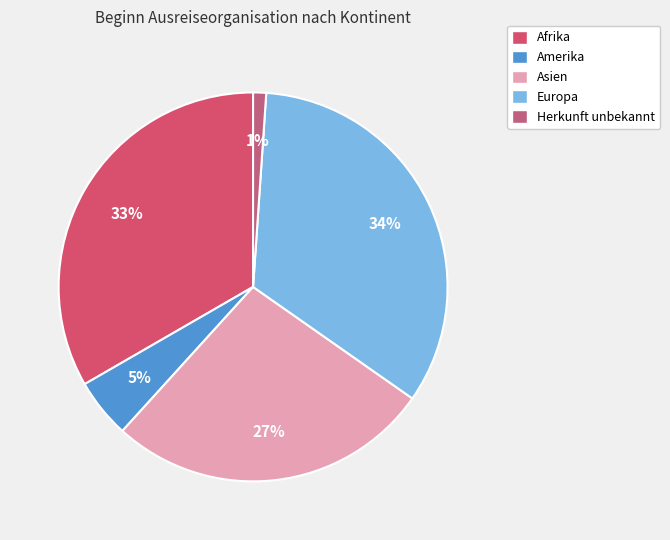

Between Herkunft unbekannt and Europa, which is larger?

Europa